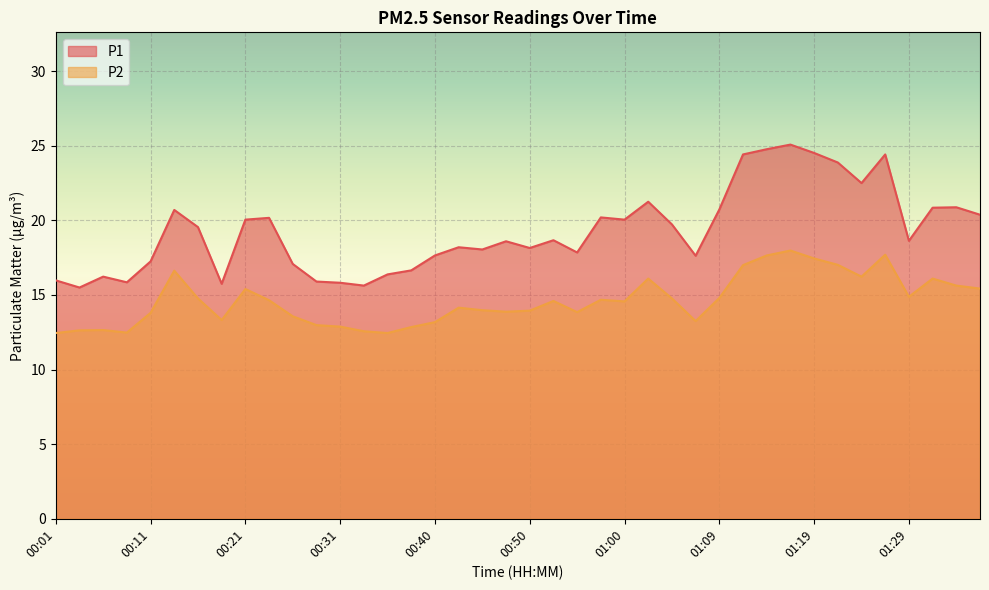

What is the label of the 5th point from the right?

01:27